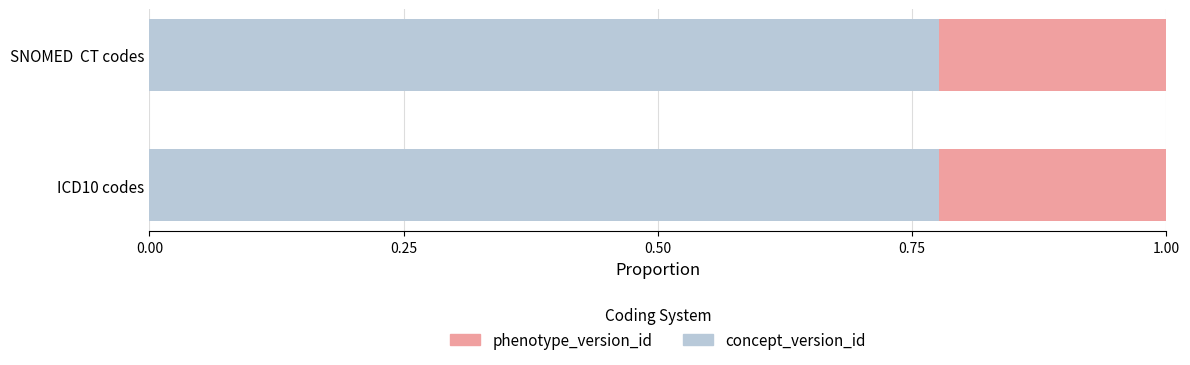

True or false: concept_version_id has a value of 0.5 at ICD10 codes.

False